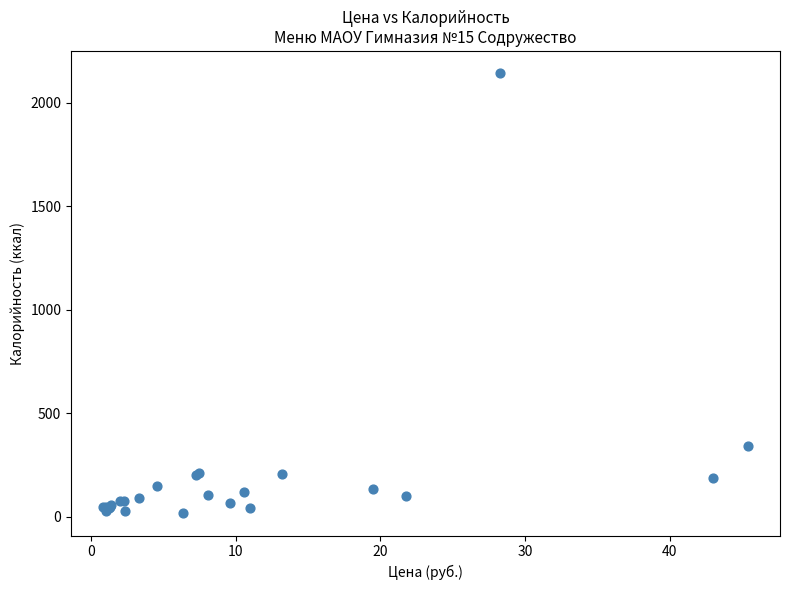

What Y value in the scatter plot is closest to 1080?

340.0